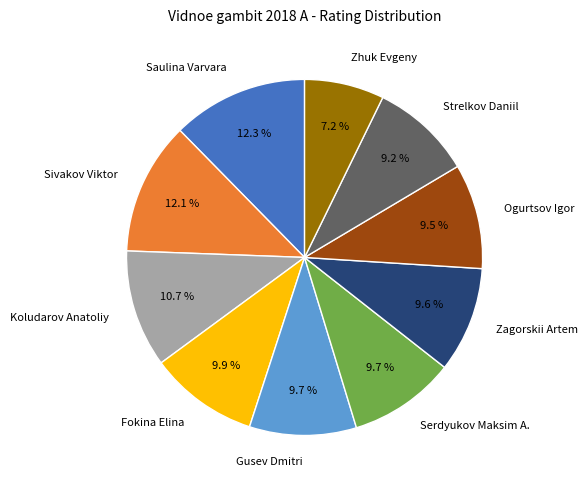

Which category has the smallest portion of the pie?

Zhuk Evgeny